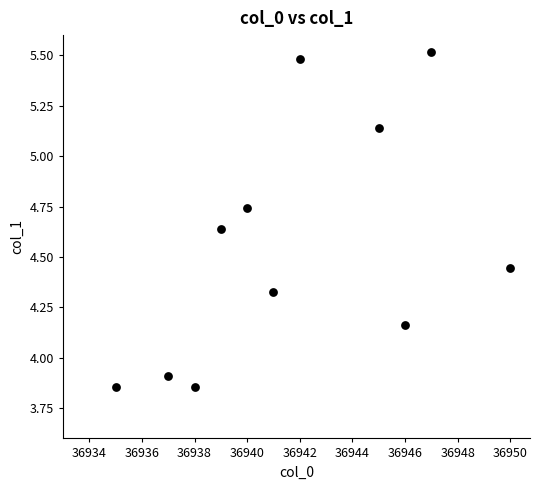

What is the range of X values (max minus min)?

15.0